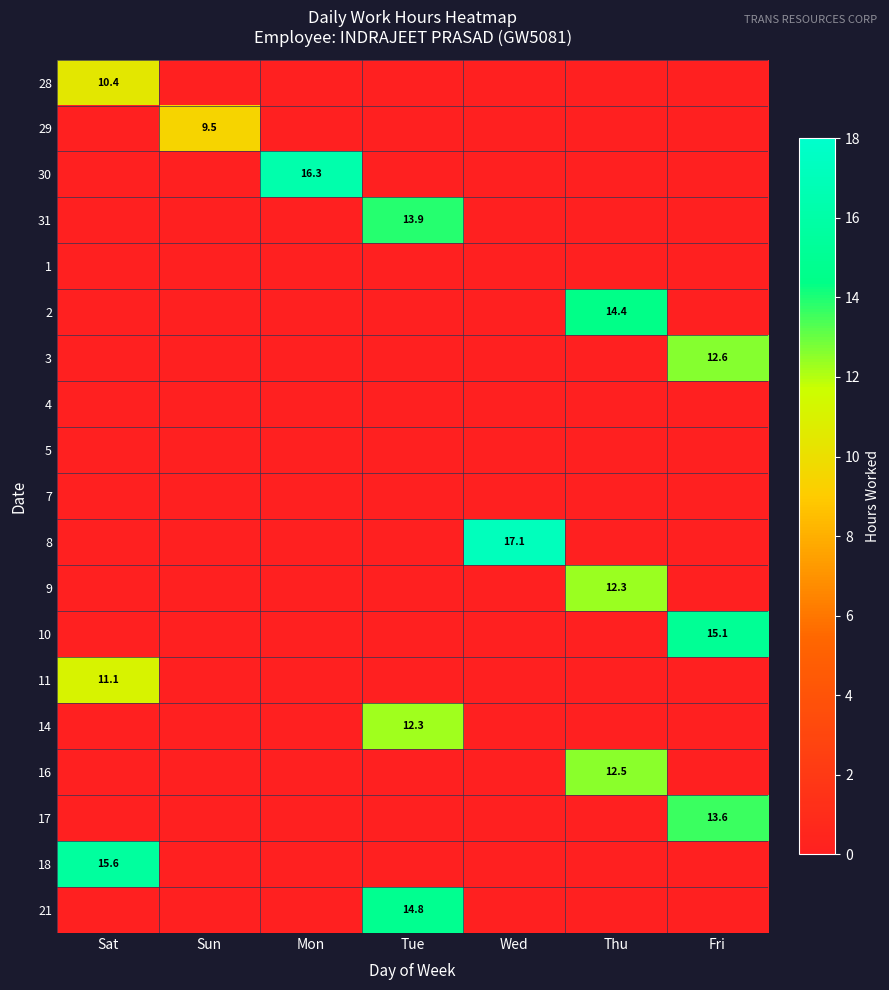

The 7 series shows 0.0 at Sat. True or false?

True